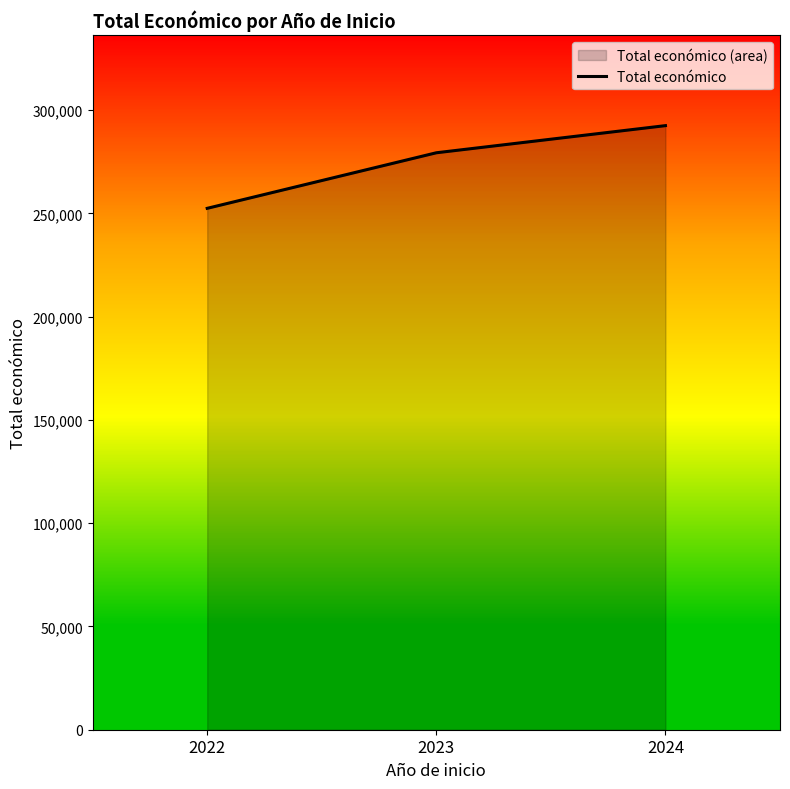

Rank the categories by value from lowest to highest.

2022, 2023, 2024